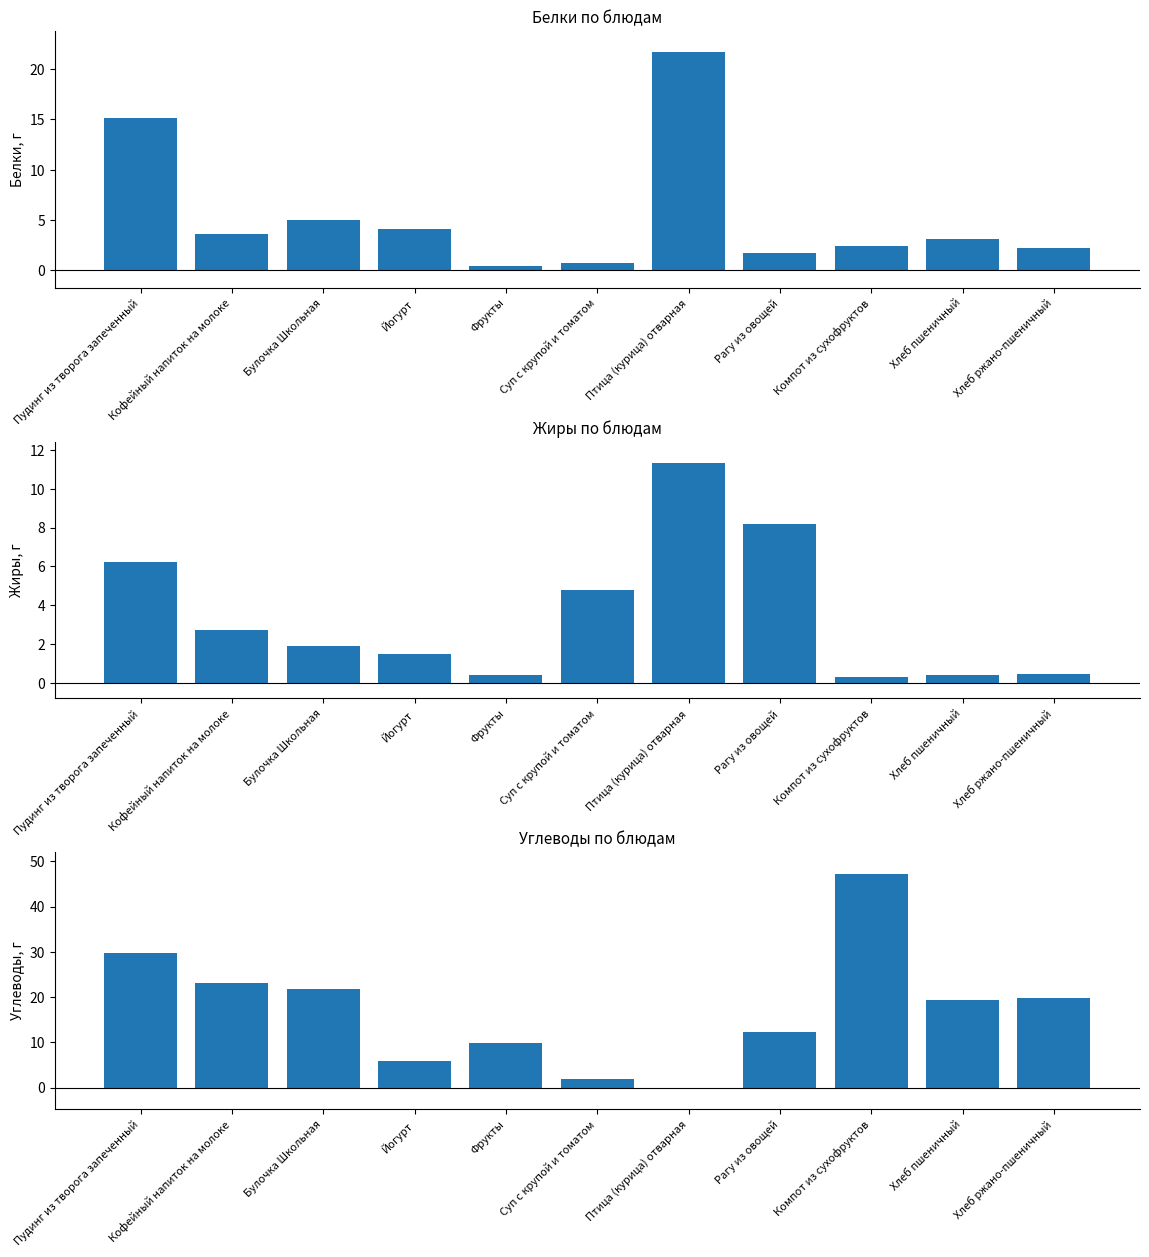

Reading right to left, extract all data points from this chart.

Белки: 2.2	3.2	2.4	1.7	21.7	0.7	0.4	4.1	5.0	3.6	15.2
Жиры: 0.4	0.4	0.3	8.2	11.3	4.8	0.4	1.5	1.9	2.7	6.2
Углеводы: 19.8	19.3	47.3	12.3	0.0	1.9	9.8	5.9	21.8	23.2	29.8